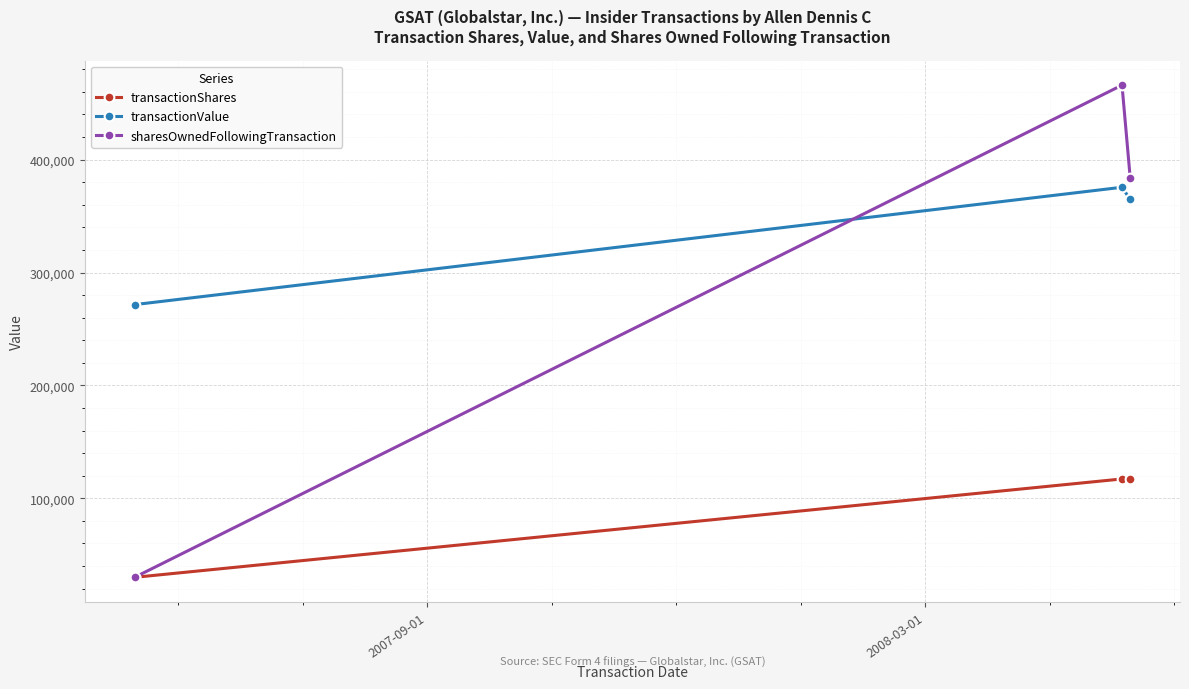

Which series has the largest range (max minus min)?

sharesOwnedFollowingTransaction